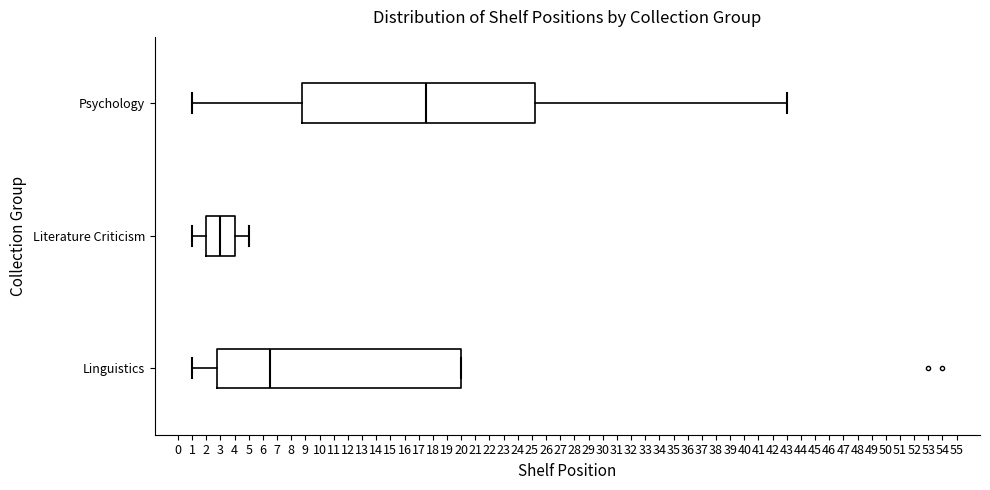

Where is the right edge of the box for Literature Criticism on the x-axis? The values are not printed on the chart, so give them approximately, as read against the axis.

4.0